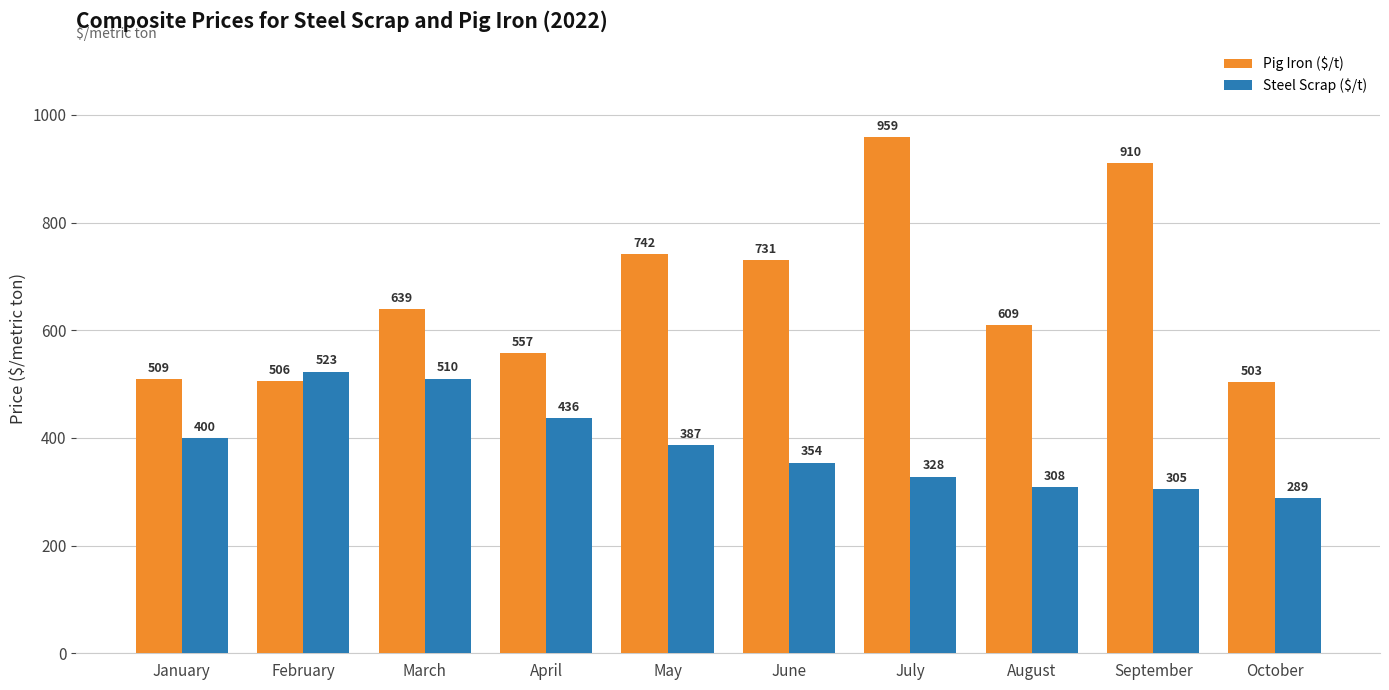

The Pig Iron ($/t) series shows 730.6 at June. True or false?

True